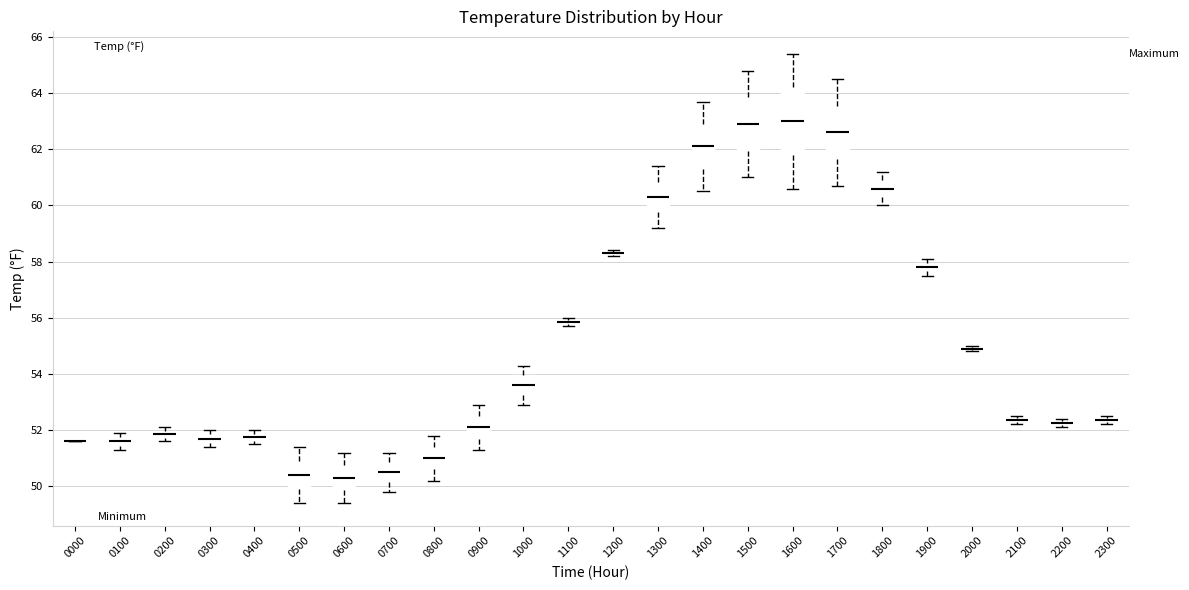

Where does the lower whisker of the box at x = 0700 end on the y-axis? The values are not printed on the chart, so give them approximately, as read against the axis.

49.8